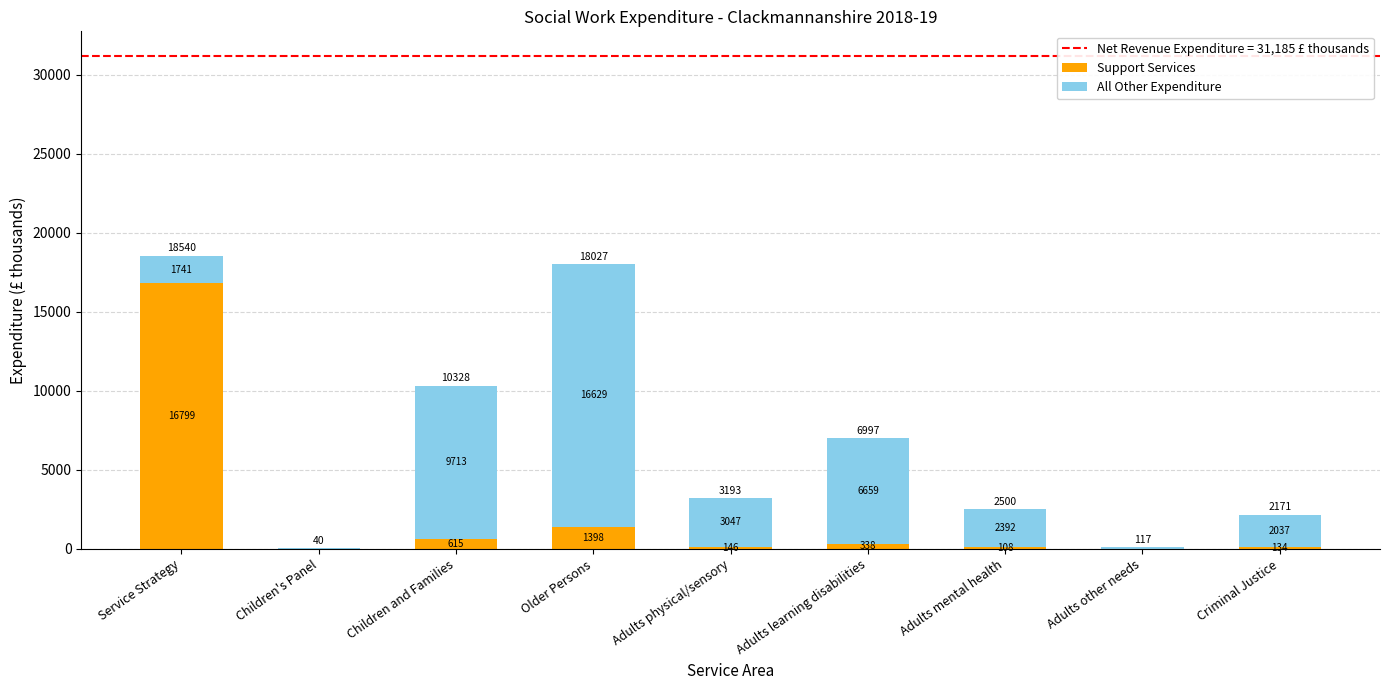

Read the Support Services value at Older Persons.

1398